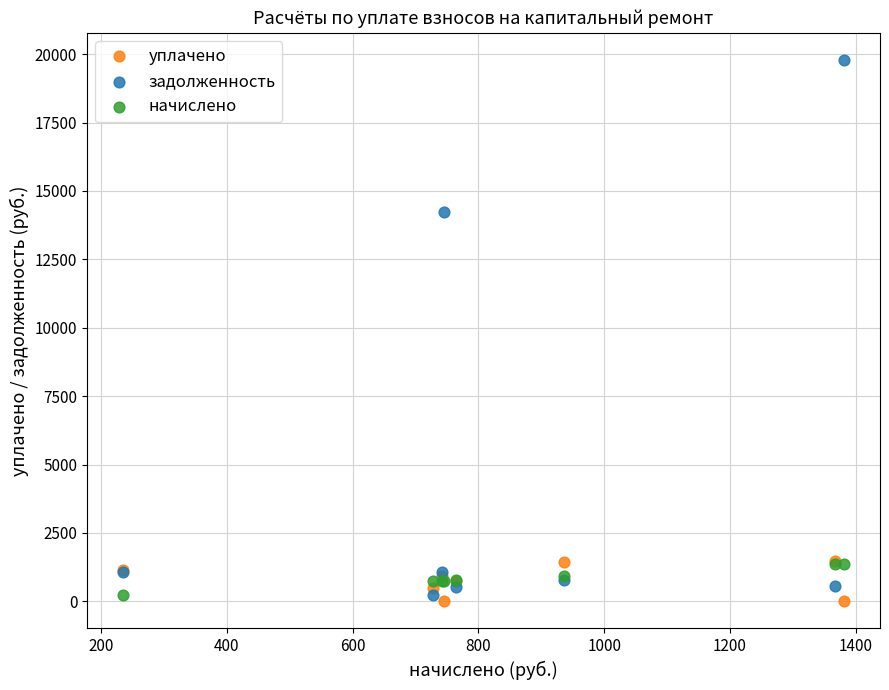

In the задолженность series, what Y value is closest to 10015?

14226.0